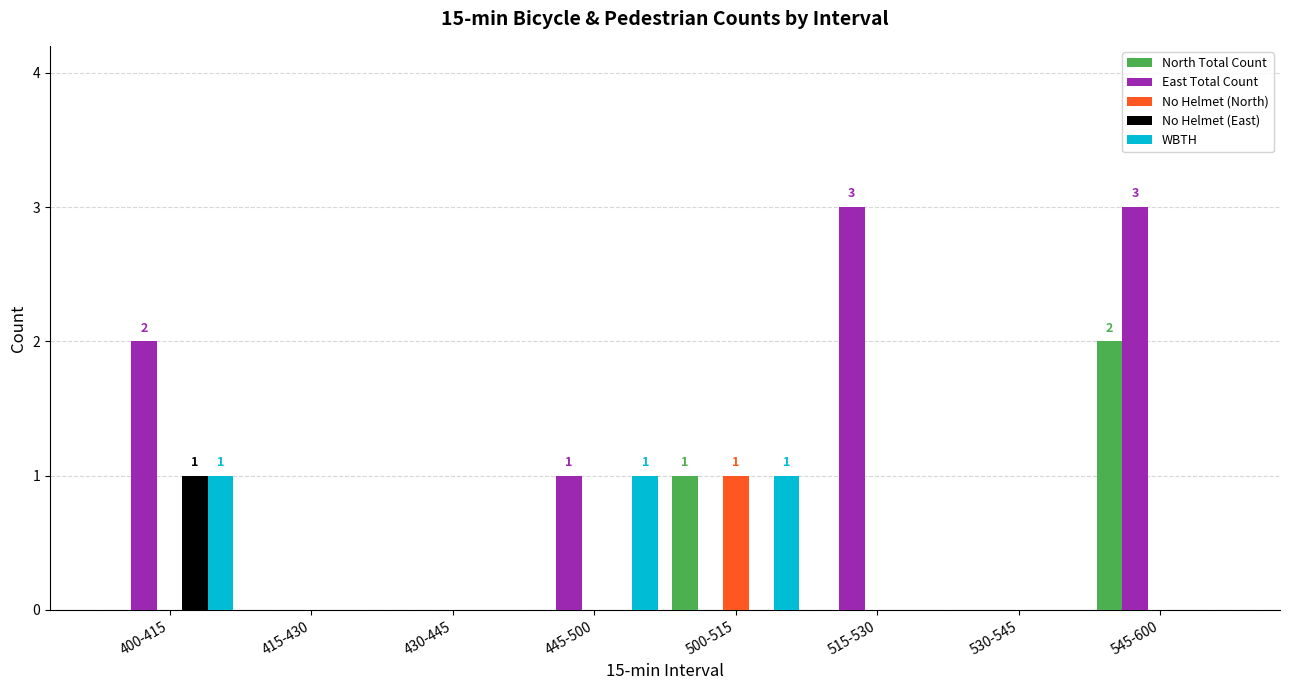

How many series are shown in this chart?

5